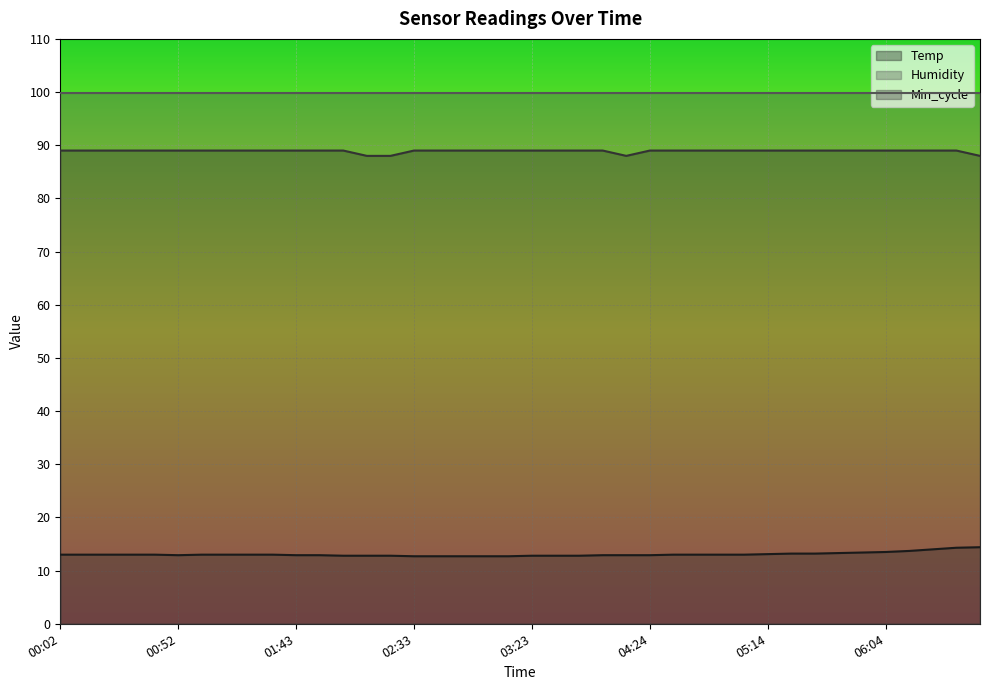

Is it true that Min_cycle equals 145.2 at 00:42?

False